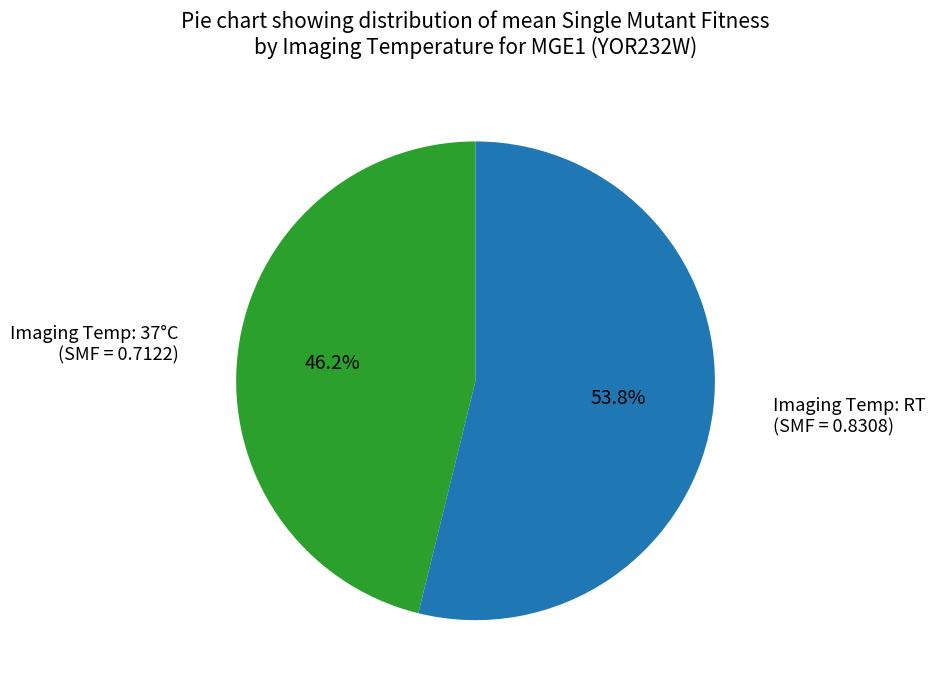

Is there a majority slice in this chart?

Yes